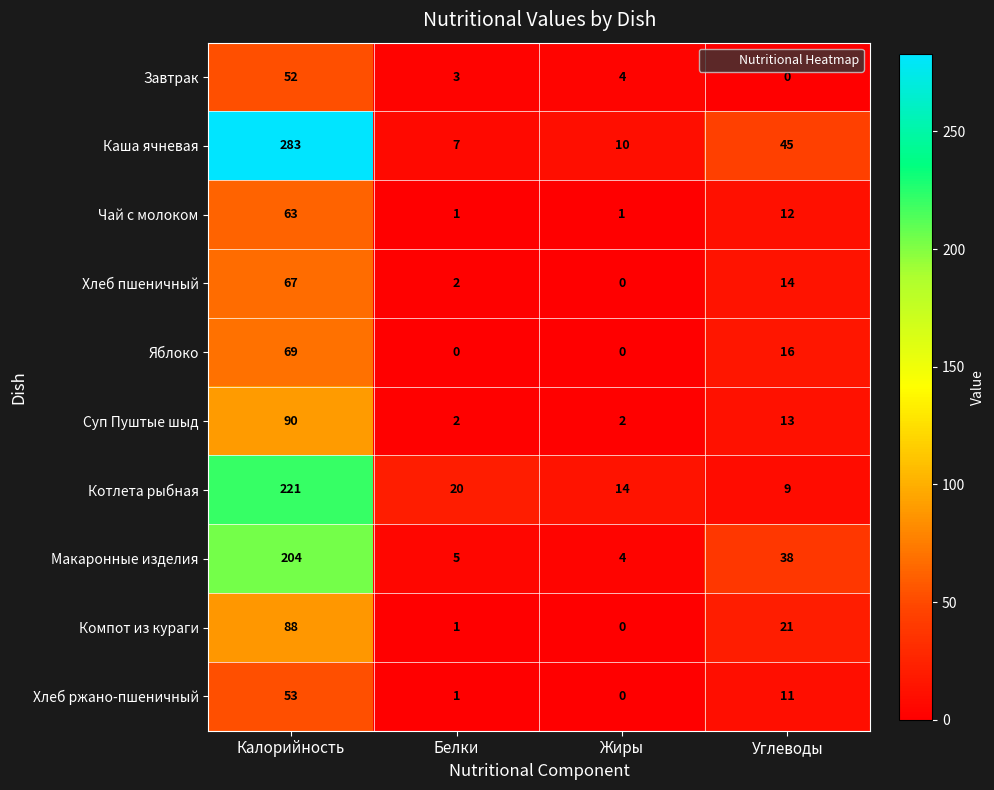

Rank the series by their maximum value, from highest to lowest.

Каша ячневая, Котлета рыбная, Макаронные изделия, Суп Пуштые шыд, Компот из кураги, Яблоко, Хлеб пшеничный, Чай с молоком, Хлеб ржано-пшеничный, Завтрак